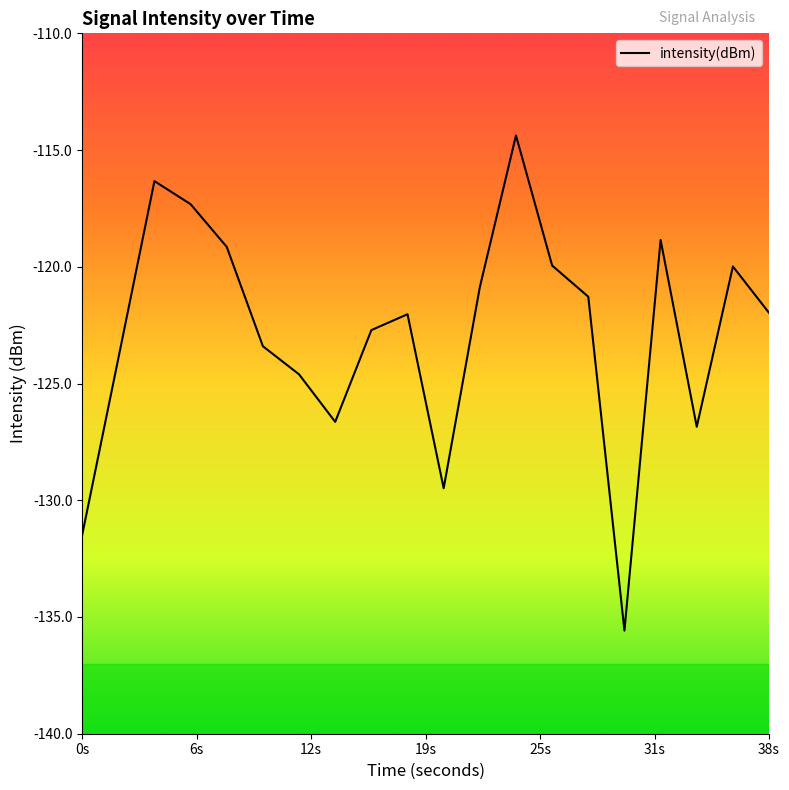

What is the smallest value displayed?

-135.6